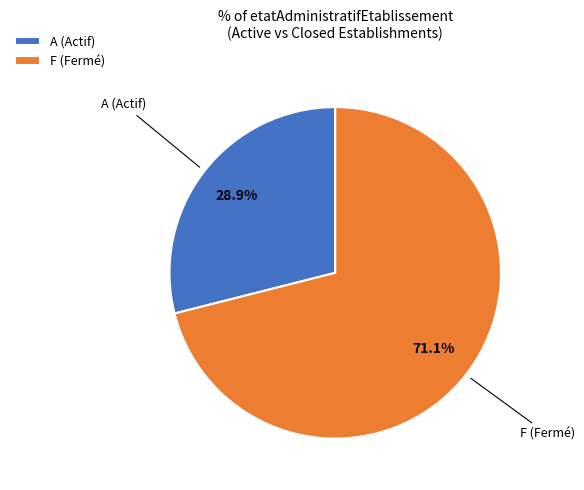

Rank the categories by value from highest to lowest.

F (Fermé), A (Actif)